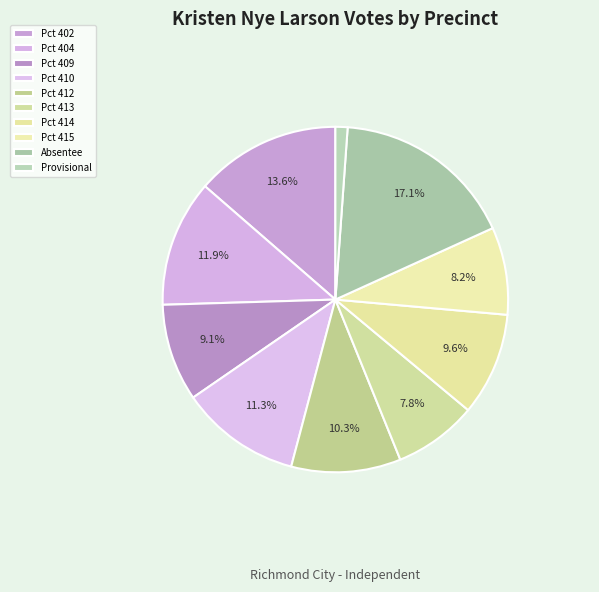

Is it true that Pct 415 is 1% of the pie?

False